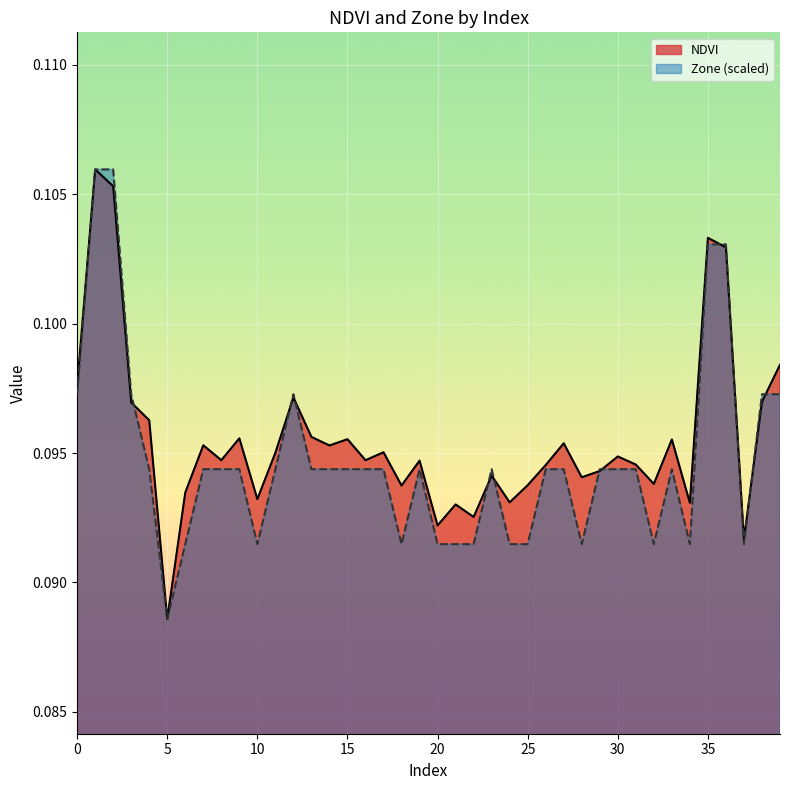

How many times do Zone and NDVI cross each other?

11